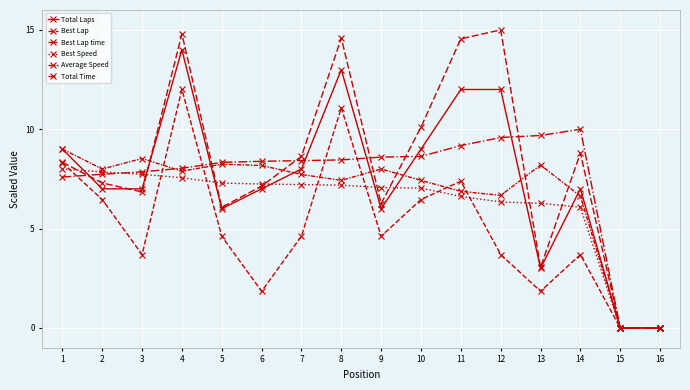

Between 3 and 6, which is larger?

3